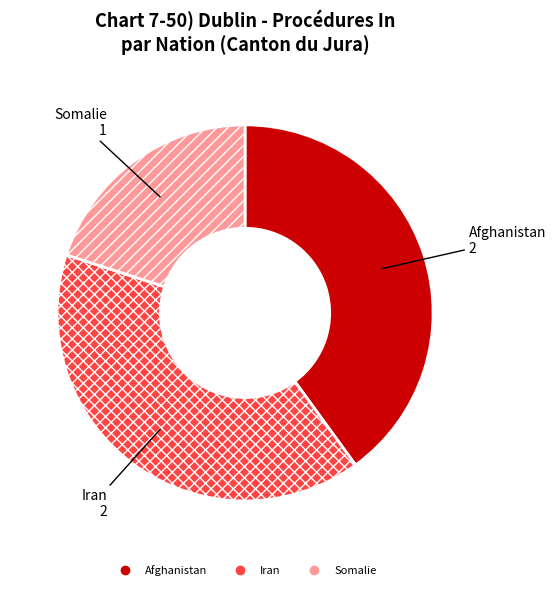

Does Afghanistan account for over 50% of the chart?

No